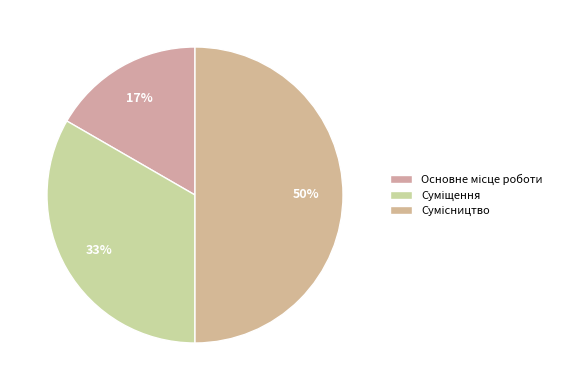

What is the change in value from Основне місце роботи to Суміщення?

+1